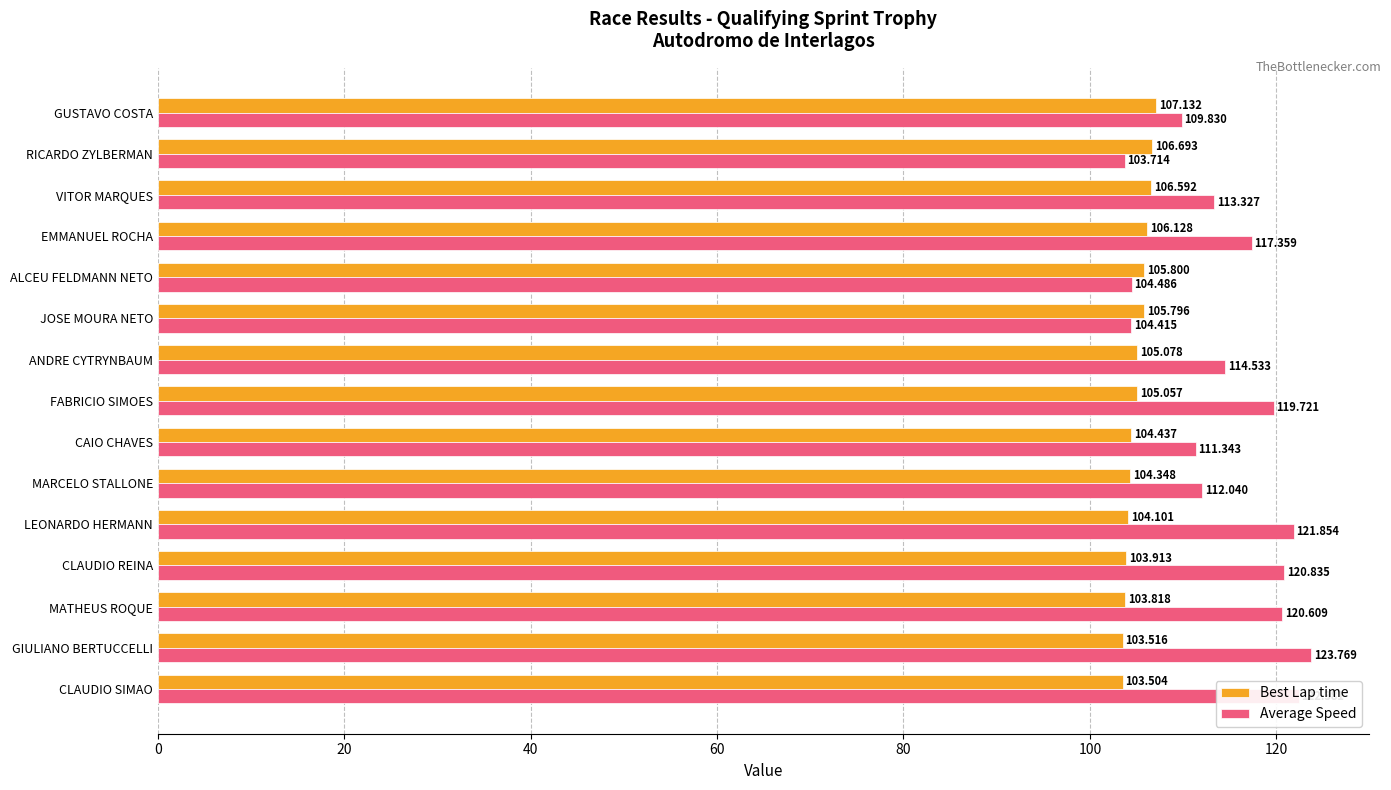

How many values in the Best Lap time series are below 105?

7